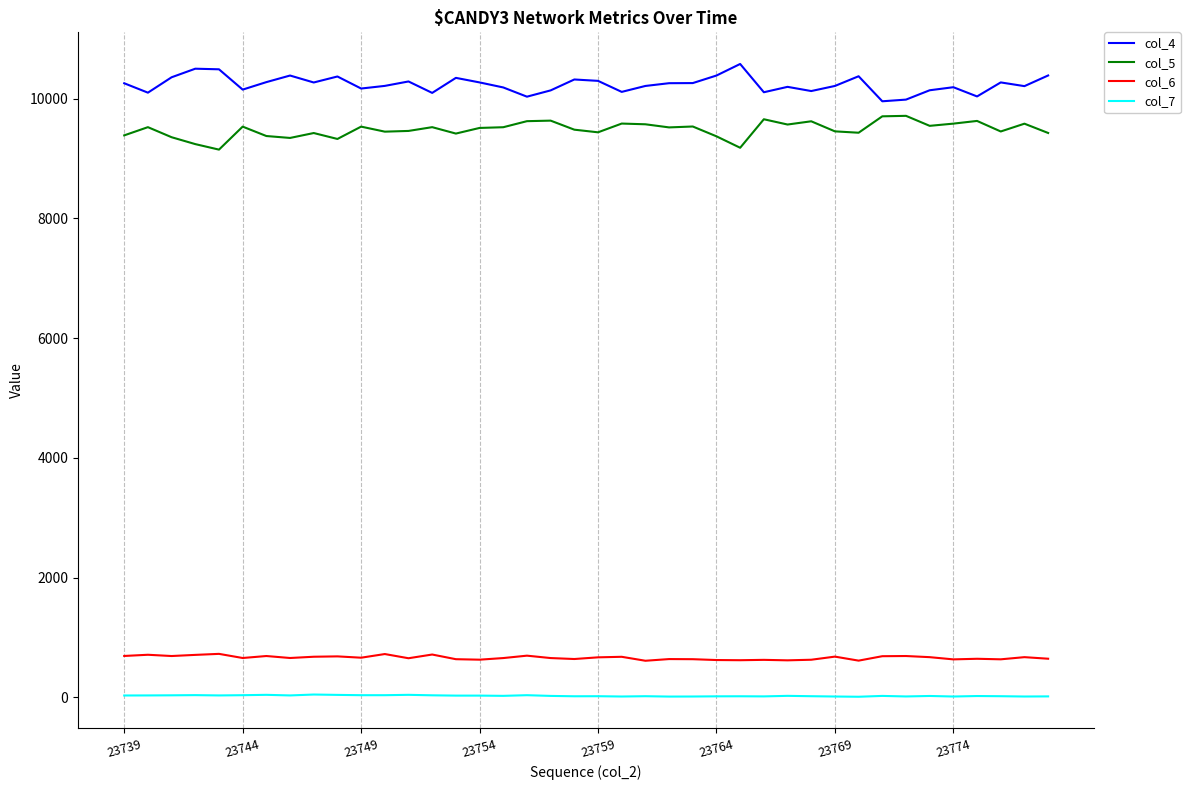

List the series in order of their peak value, lowest first.

col_7, col_6, col_5, col_4